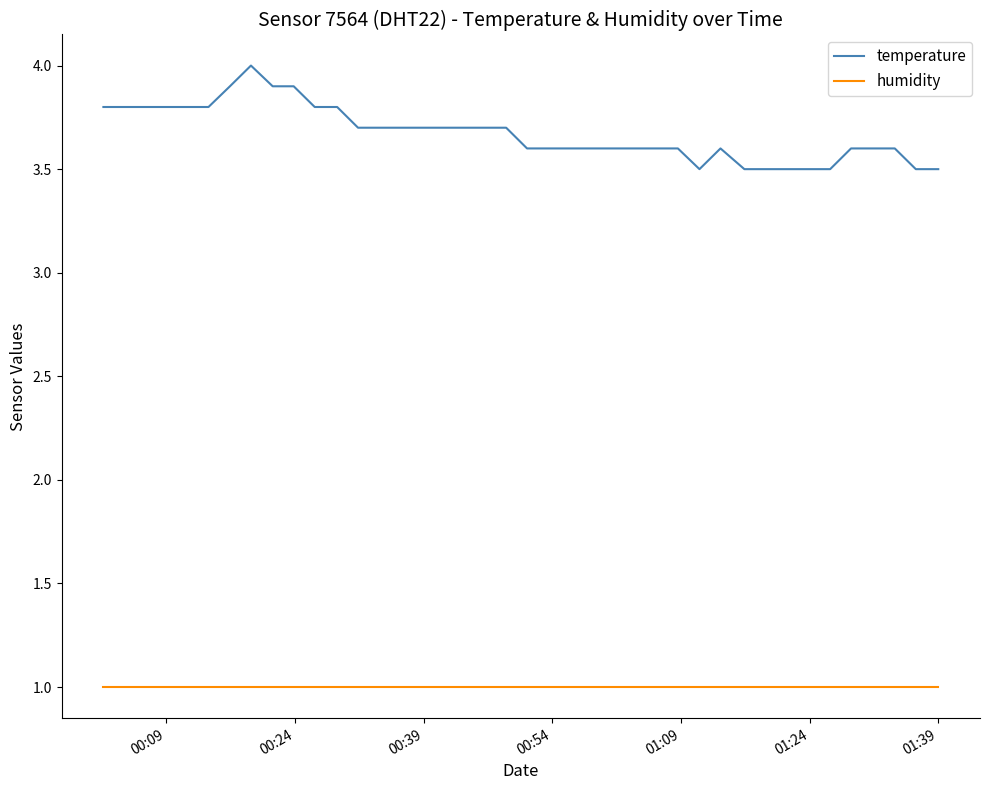

What is the greatest value displayed?

4.0